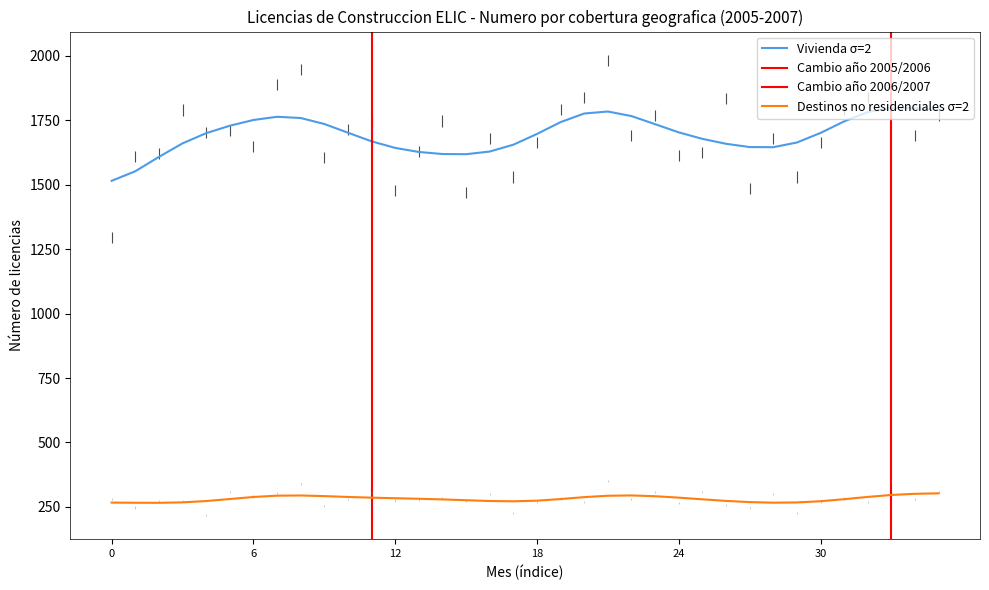

The value of Vivienda σ=2 at 18 is 1696.3. True or false?

True